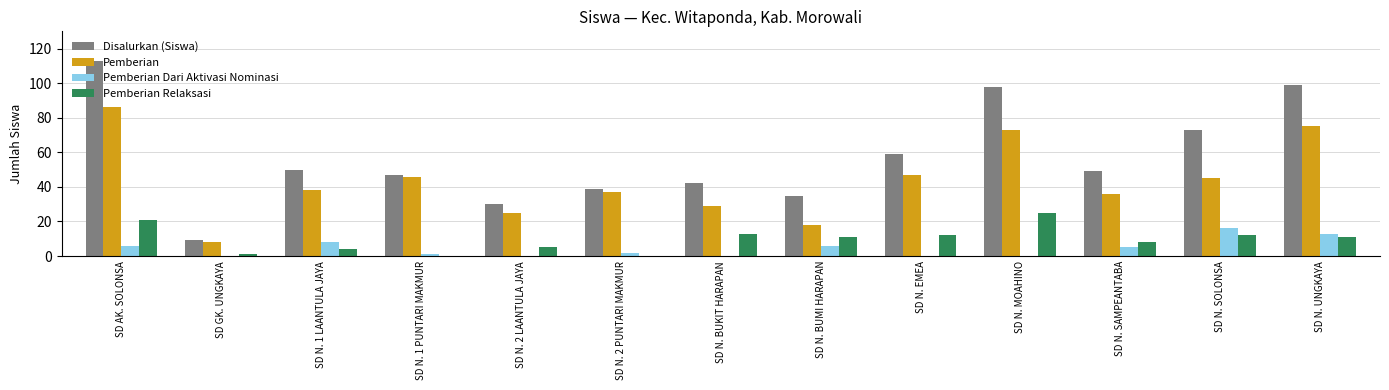

Are the bars horizontal?

No